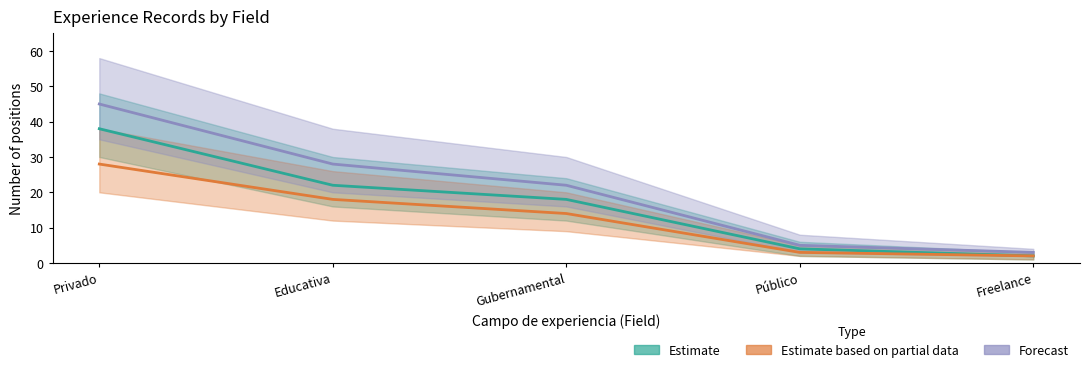

Reading left to right, list all the values displayed in this chart.

Estimate: 38	22	18	4	2
Estimate based on partial data: 28	18	14	3	2
Forecast: 45	28	22	5	3